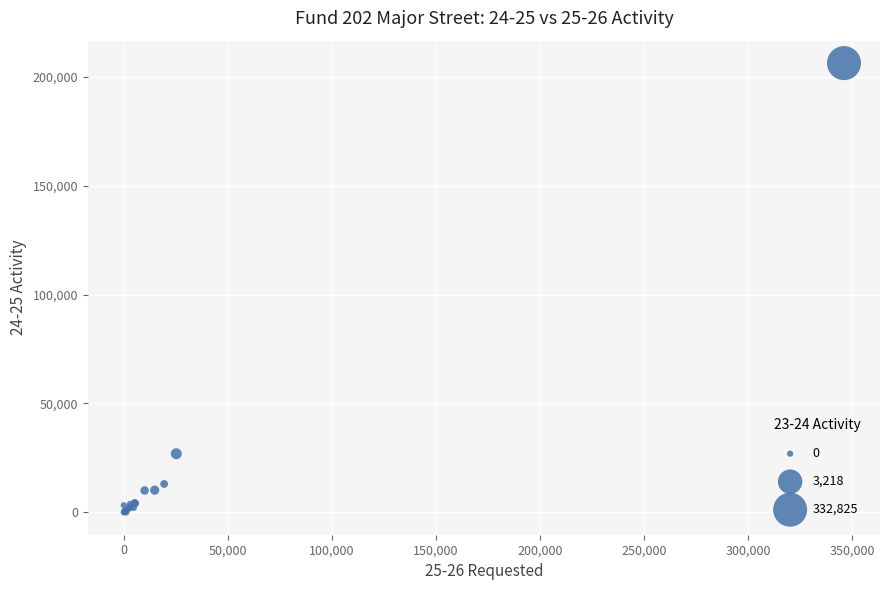

What Y value in the scatter plot is closest to 103166?

26887.5